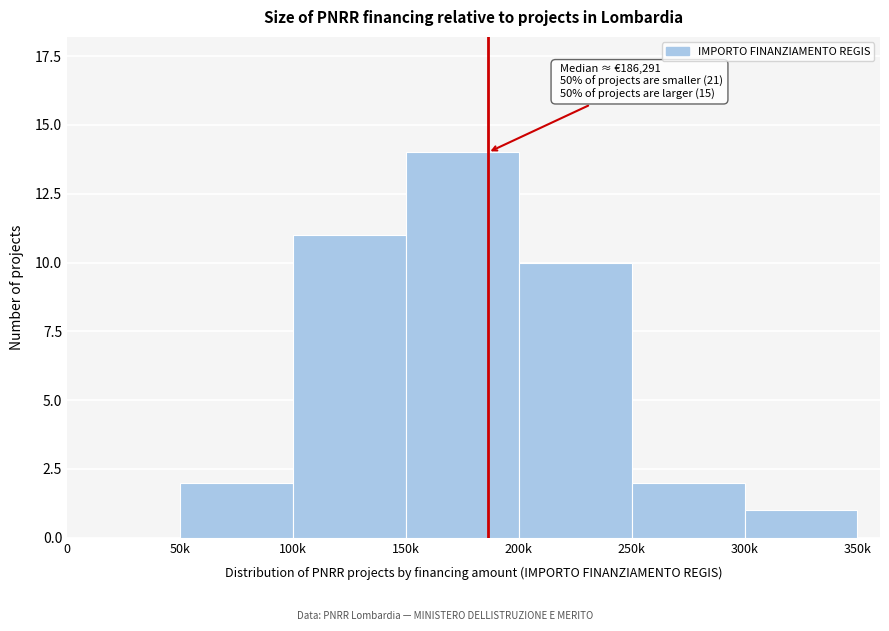

Reading left to right, transcribe all the data shown in this chart.

0=0	50k=2	100k=11	150k=14	200k=10	250k=2	300k=1